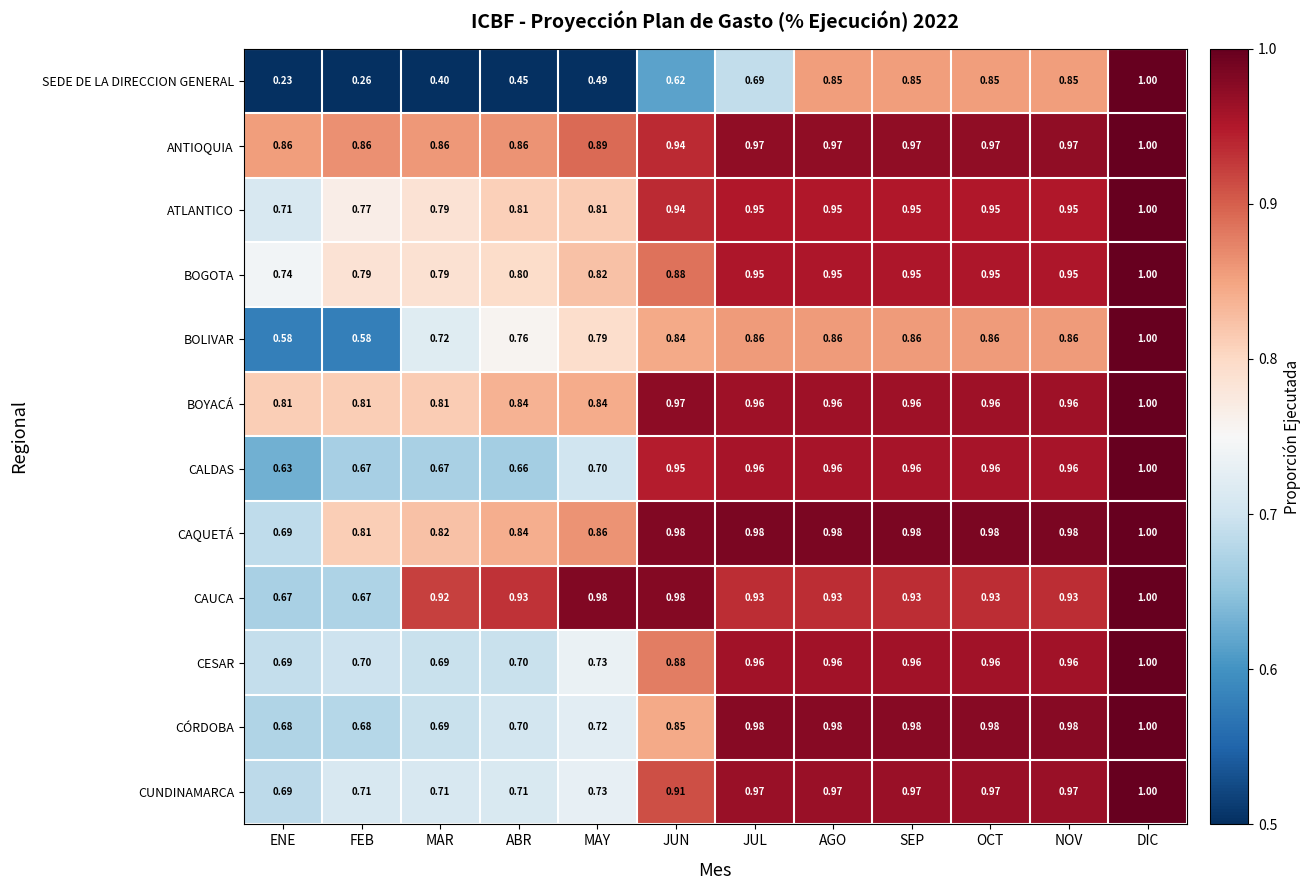

Which series has the largest total across all categories?

ANTIOQUIA